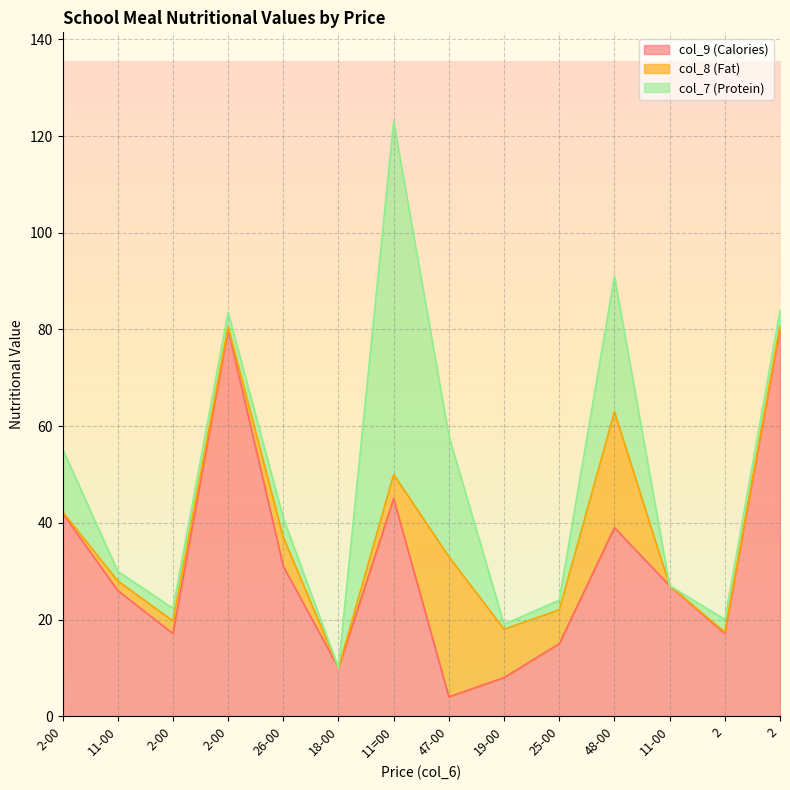

Between 11-00 and 2, which series saw the biggest shift?

col_9 (Calories)